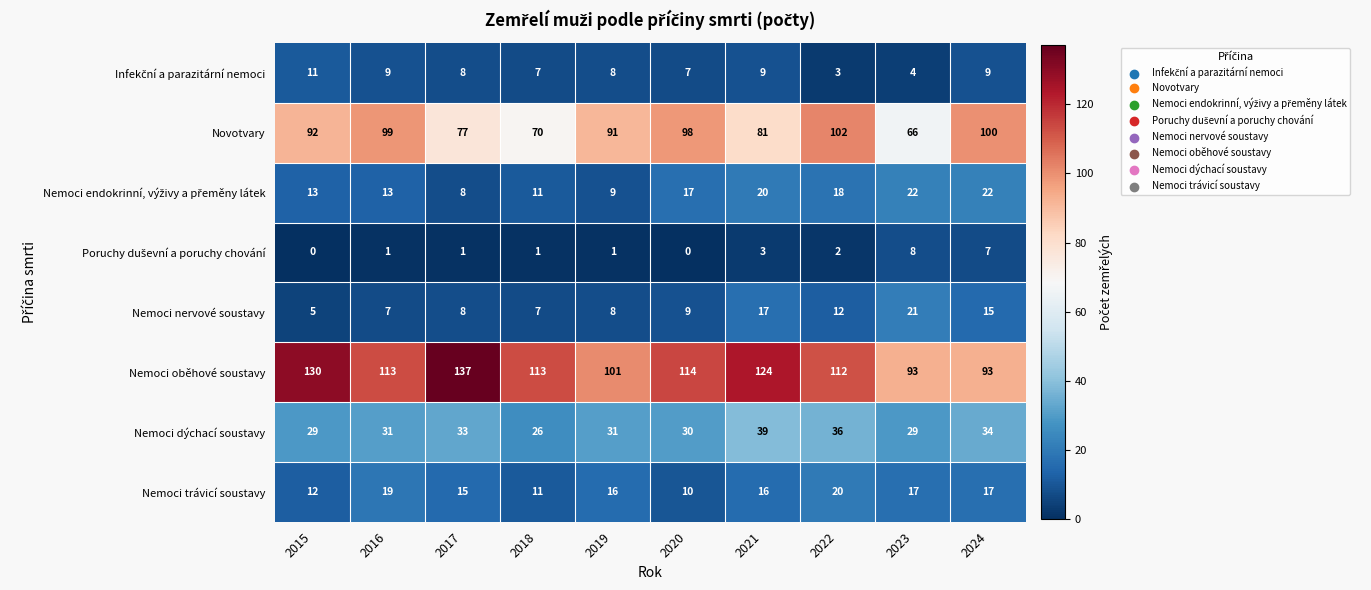

What is the total value across all series at 2015?

292